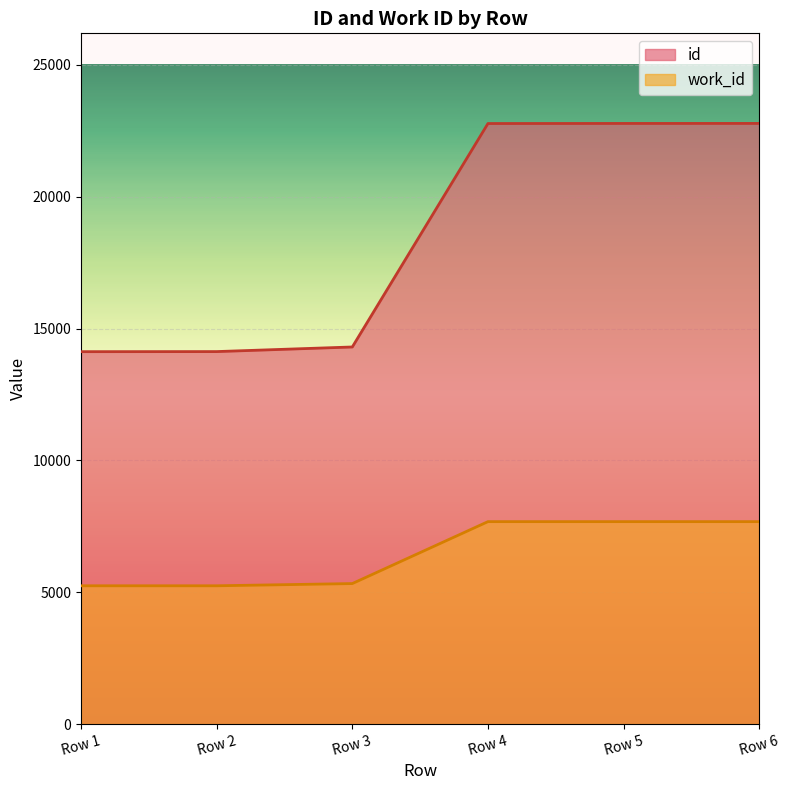

What is the difference between the maximum and minimum values in the work_id series?

2433